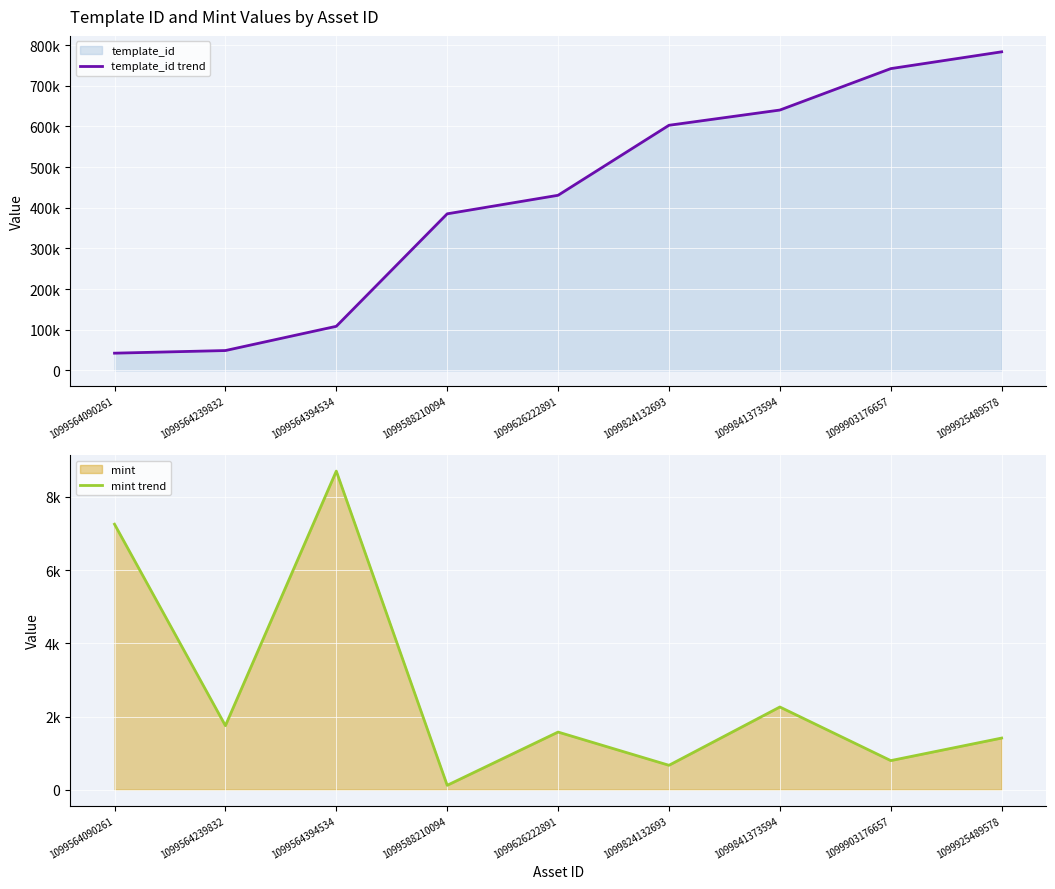

What is the sum of all mint trend values?

24541